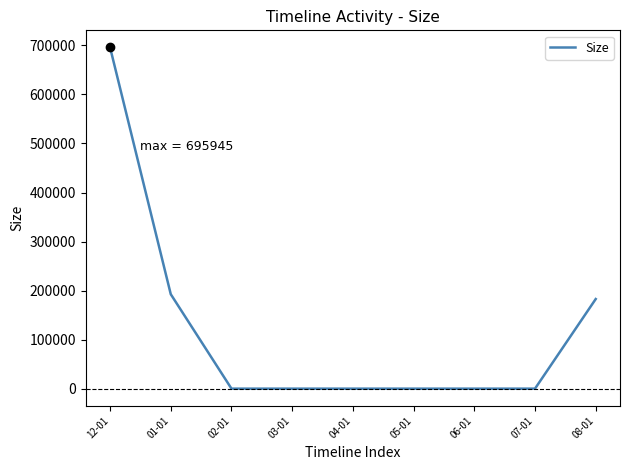

The value at 01-01 is 294608. True or false?

False